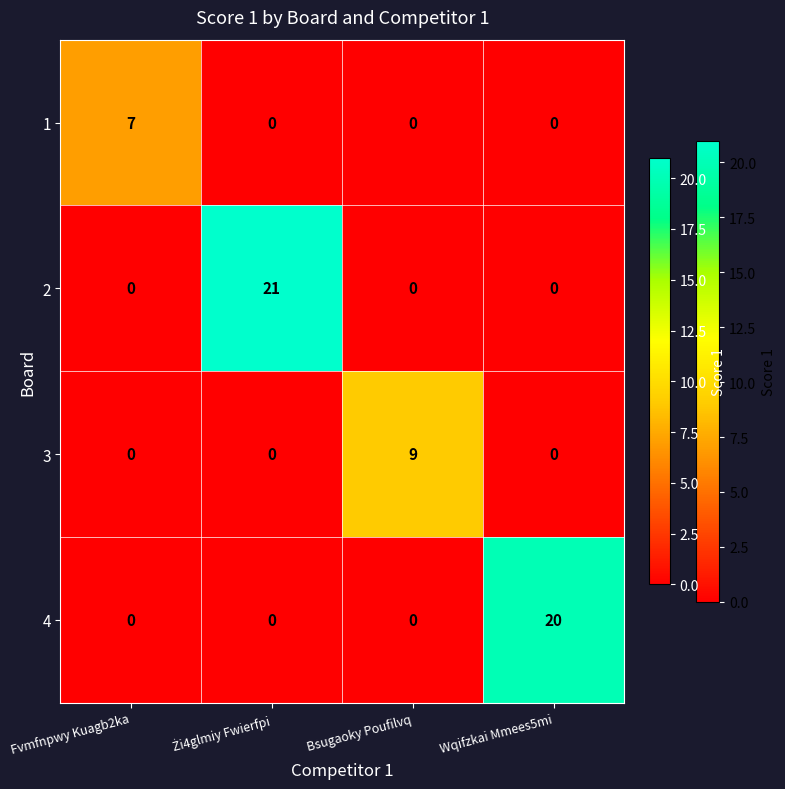

Reading left to right, transcribe all the data shown in this chart.

1: 7	0	0	0
2: 0	21	0	0
3: 0	0	9	0
4: 0	0	0	20